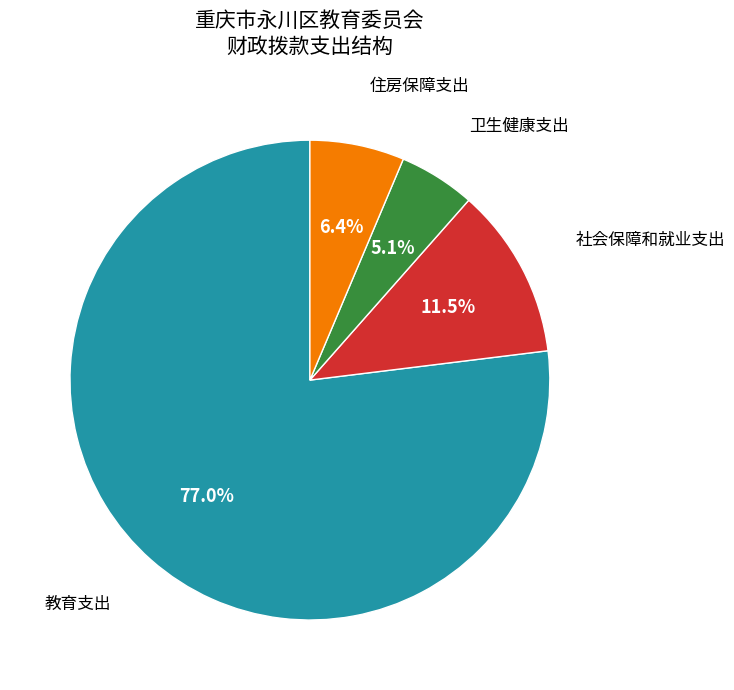

Is there a majority slice in this chart?

Yes